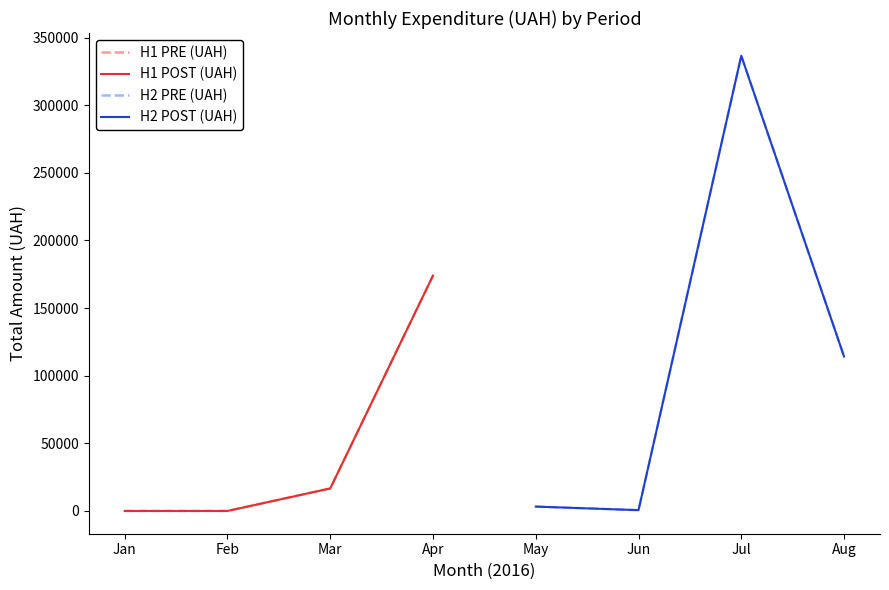

What is the sum of all H1 POST (UAH) values?

190659.0